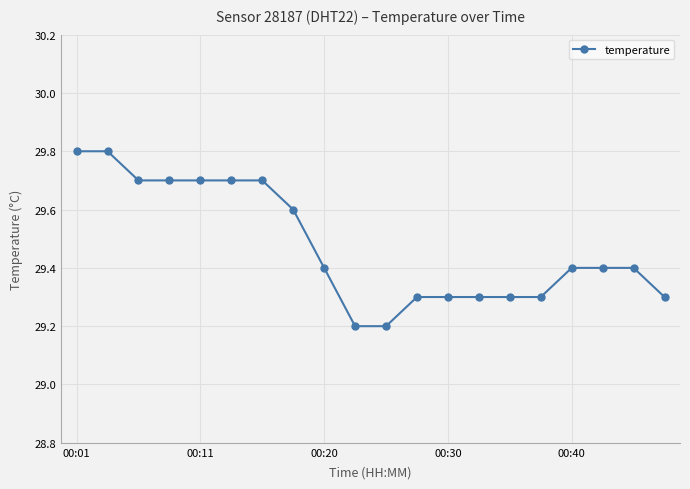

What is the maximum value shown in the chart?

29.8